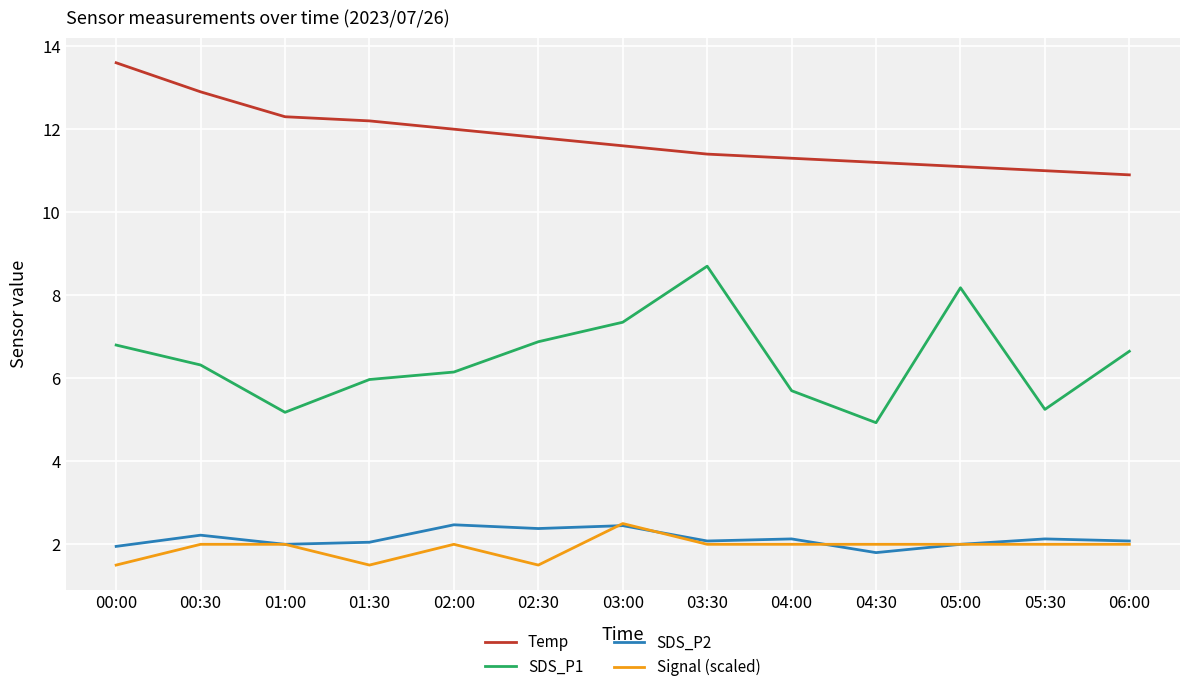

At which category does Signal (scaled) reach its first local valley?

01:30